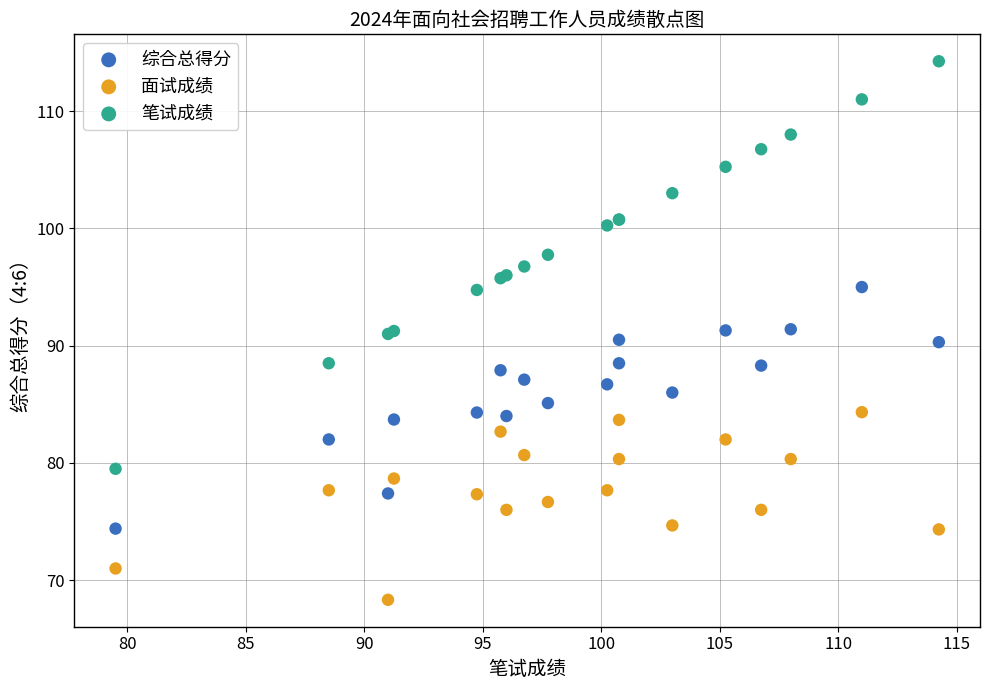

Which series has the largest Y range (max minus min)?

笔试成绩